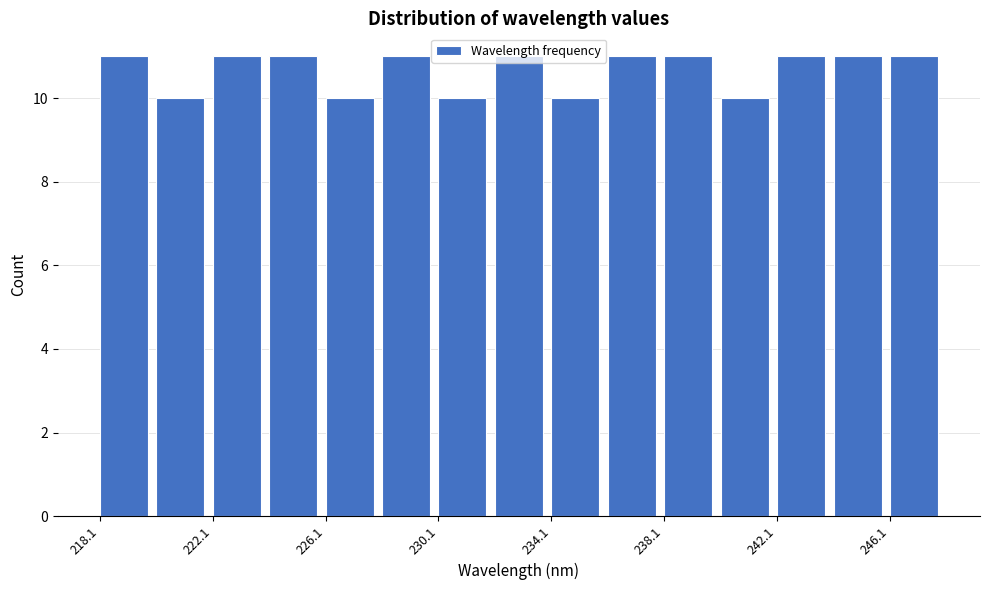

How tall is the bar that spans 242 to 244 on the x-axis? Neither the bar edges nor the heights are printed on the chart, so give them approximately, as read against the axes.

11